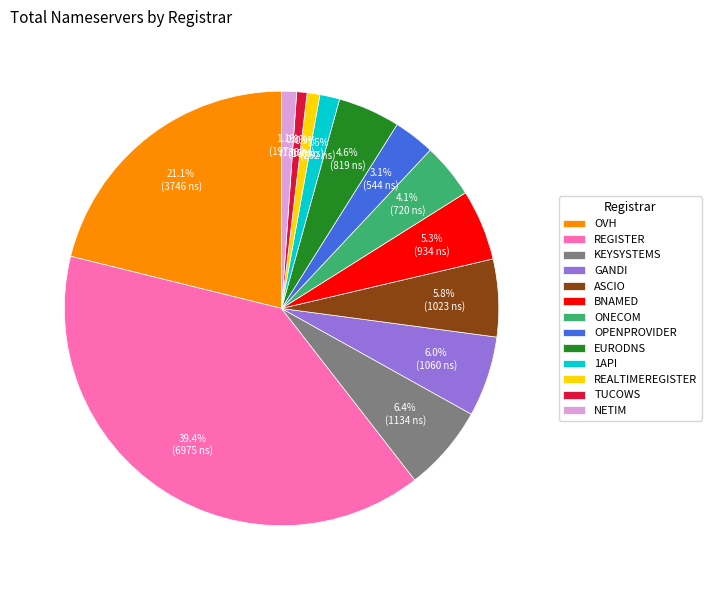

True or false: ASCIO accounts for 6% of the total.

True